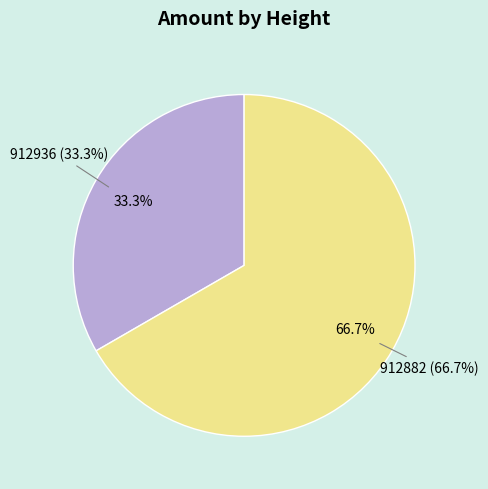

To the nearest percent, what is the average slice percentage?

50%